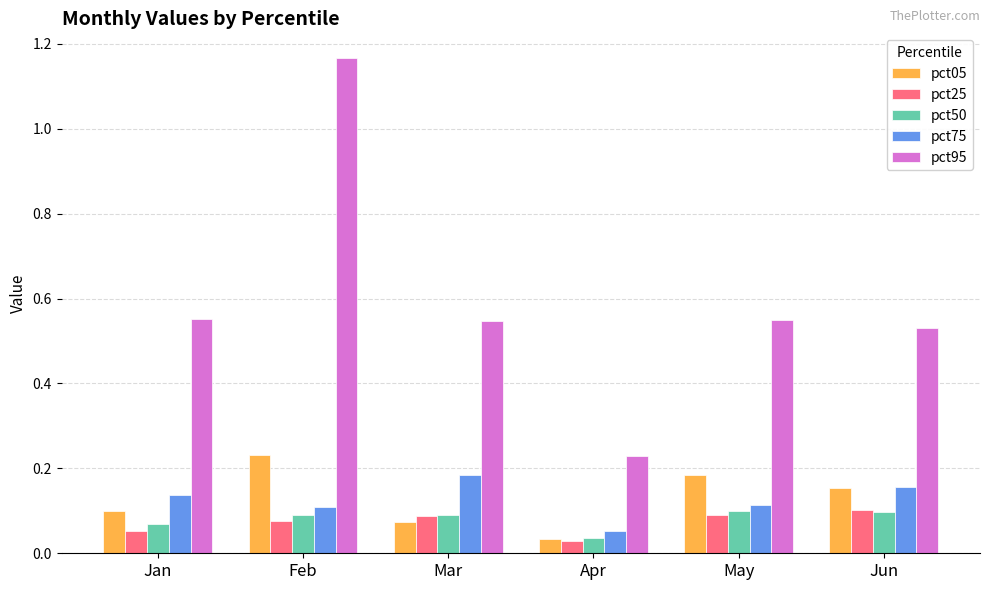

Count the pct75 values in the range 0 to 1.

6